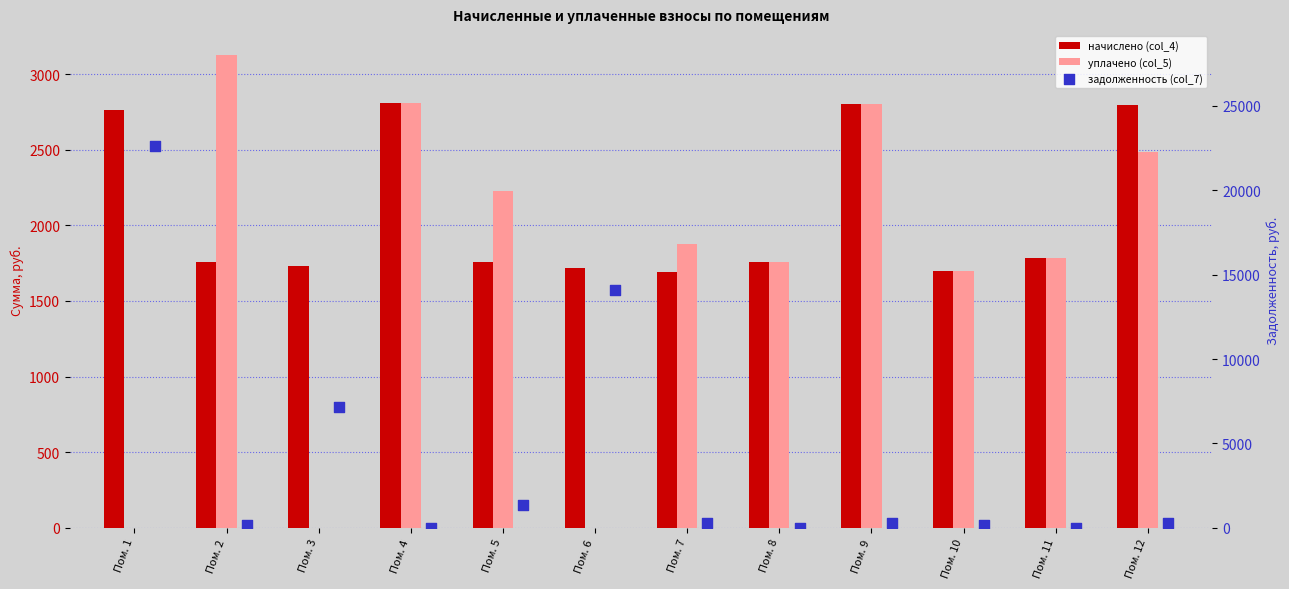

What is the total value across all series at Пом. 2?

5081.1